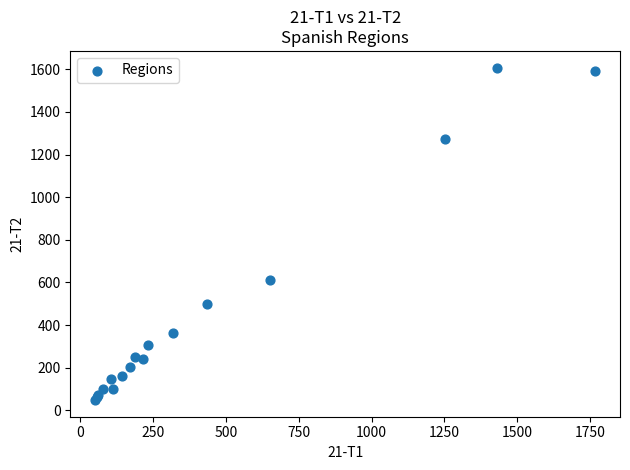

What Y value in the scatter plot is closest to 828?

611